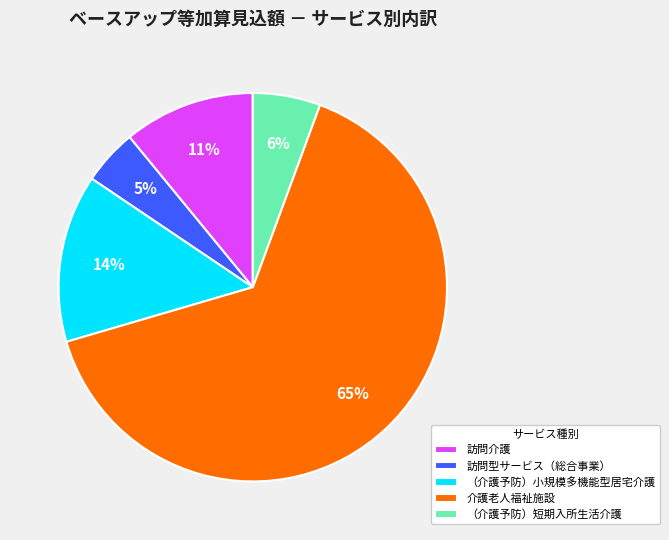

Which has a higher value, 訪問型サービス（総合事業） or 訪問介護?

訪問介護